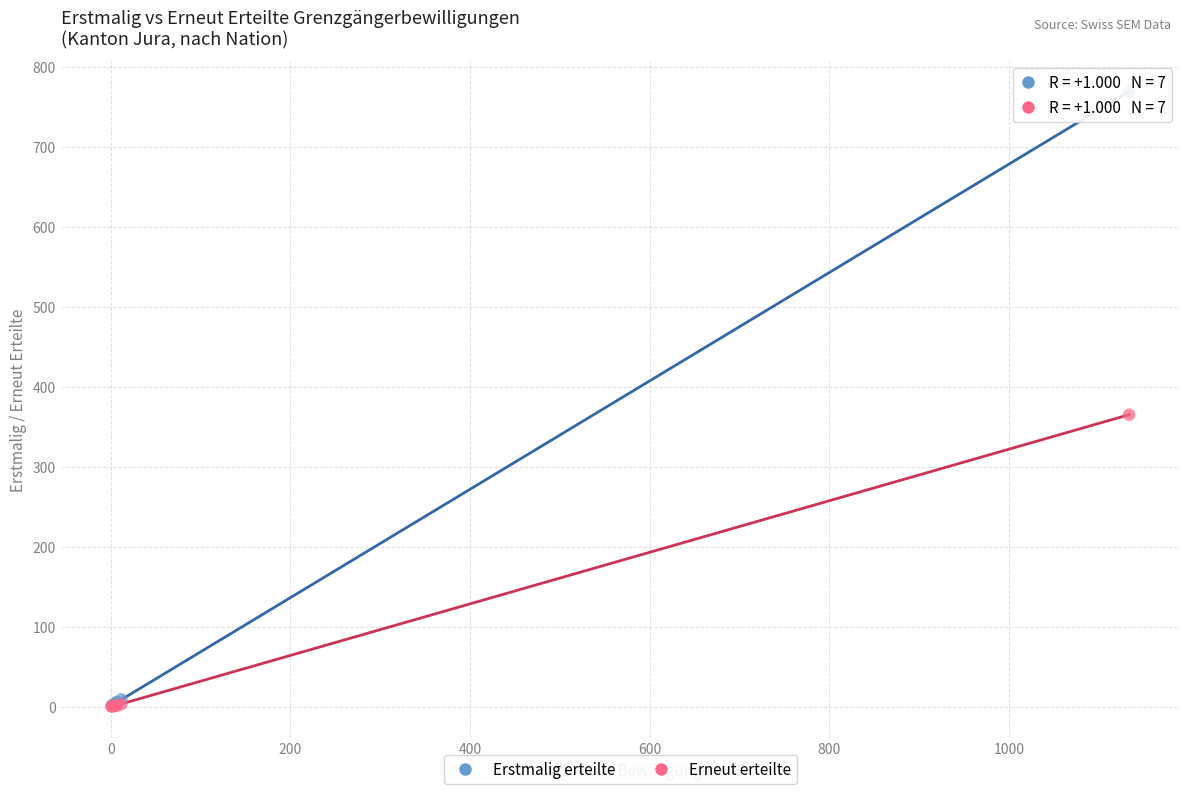

Across all series, what Y value is closest to 384?

365